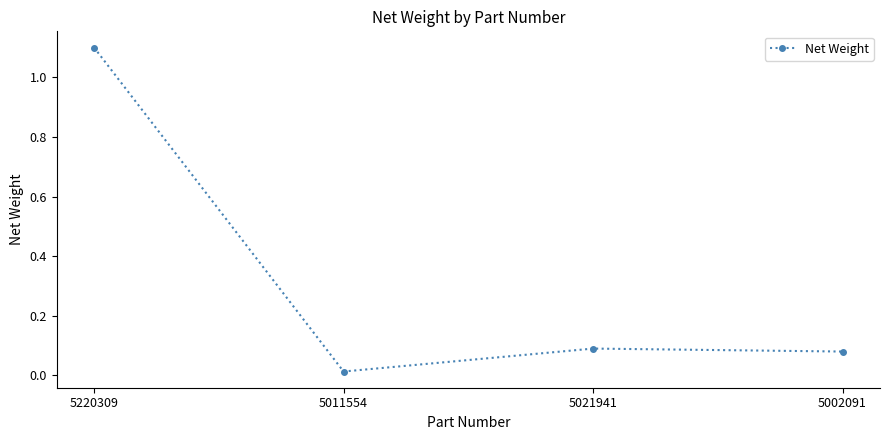

How many lines are shown in the chart?

1